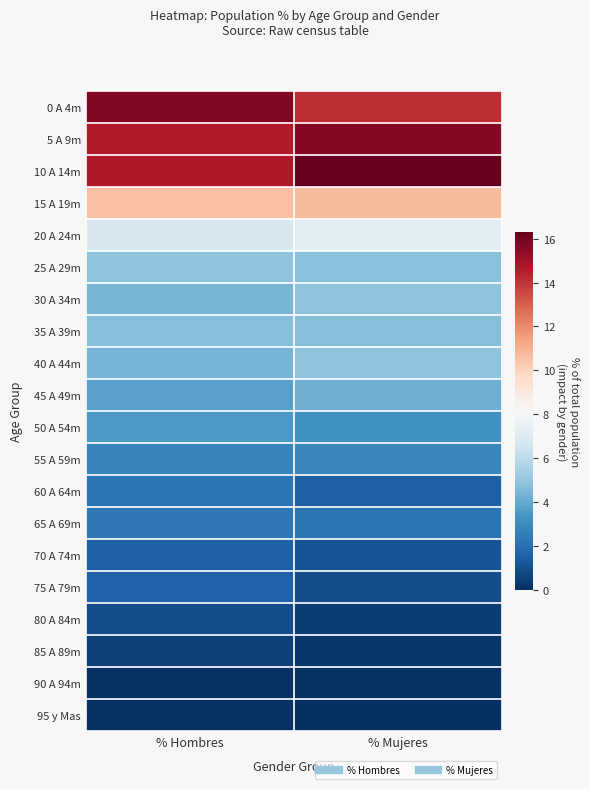

Reading left to right, list all the values displayed in this chart.

0 A 4m: % Hombres=15.7	% Mujeres=14.1
5 A 9m: % Hombres=14.6	% Mujeres=15.6
10 A 14m: % Hombres=14.7	% Mujeres=16.3
15 A 19m: % Hombres=10.6	% Mujeres=10.8
20 A 24m: % Hombres=6.9	% Mujeres=7.3
25 A 29m: % Hombres=4.9	% Mujeres=4.7
30 A 34m: % Hombres=4.4	% Mujeres=4.8
35 A 39m: % Hombres=4.7	% Mujeres=4.7
40 A 44m: % Hombres=4.4	% Mujeres=4.9
45 A 49m: % Hombres=3.7	% Mujeres=4.1
50 A 54m: % Hombres=3.5	% Mujeres=3.2
55 A 59m: % Hombres=2.7	% Mujeres=2.9
60 A 64m: % Hombres=2.2	% Mujeres=1.5
65 A 69m: % Hombres=2.3	% Mujeres=2.2
70 A 74m: % Hombres=1.5	% Mujeres=1.1
75 A 79m: % Hombres=1.6	% Mujeres=0.9
80 A 84m: % Hombres=0.9	% Mujeres=0.5
85 A 89m: % Hombres=0.5	% Mujeres=0.2
90 A 94m: % Hombres=0.1	% Mujeres=0.1
95 y Mas: % Hombres=0.1	% Mujeres=0.0